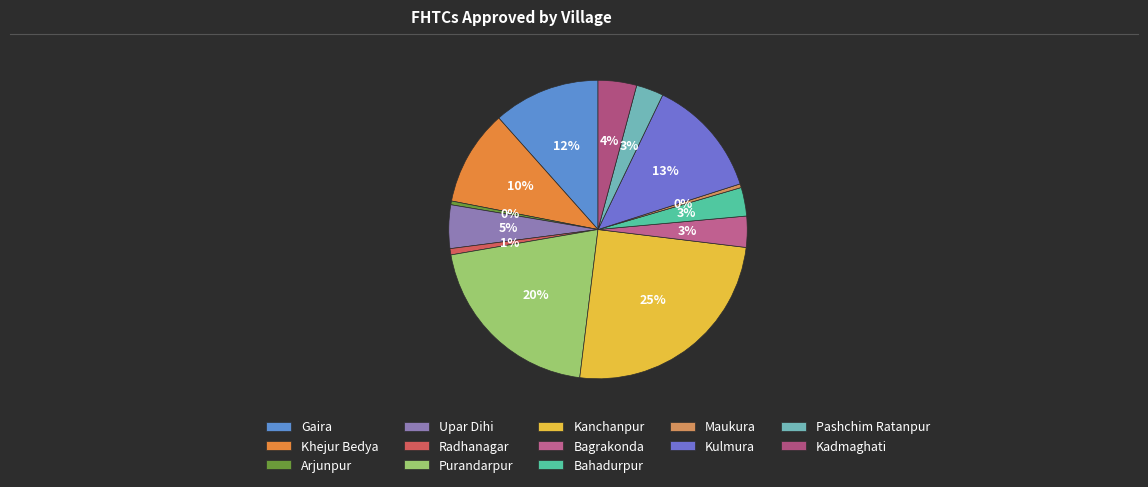

The Khejur Bedya slice represents 10% of the pie. True or false?

True